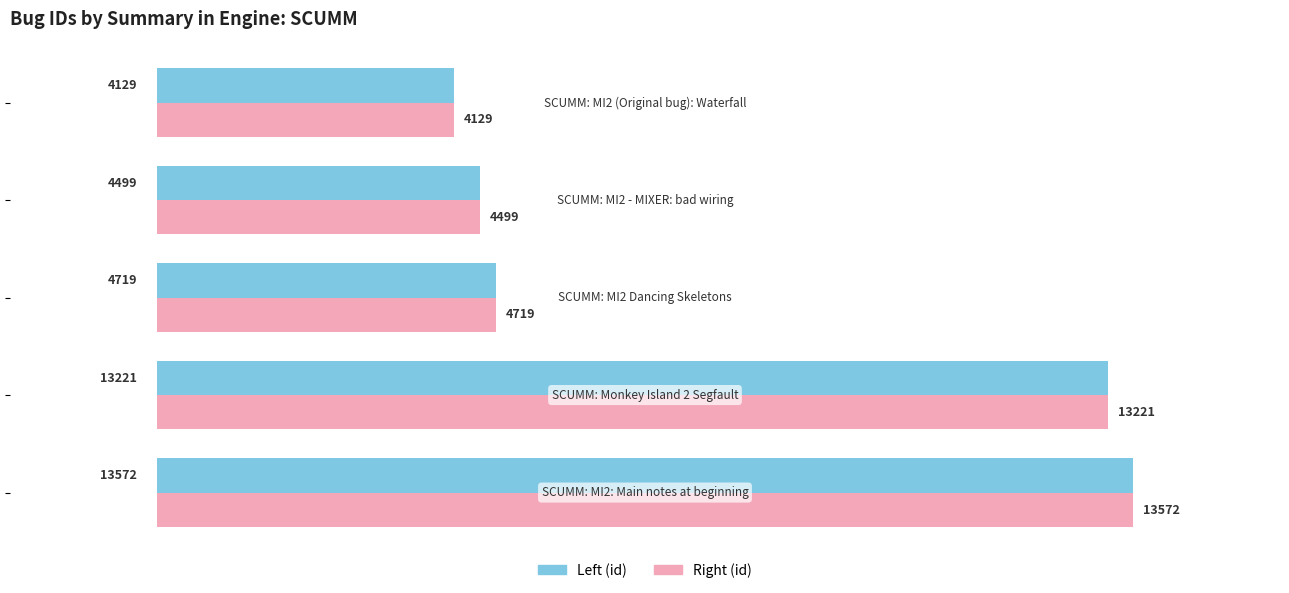

What is the smallest value displayed?

4129